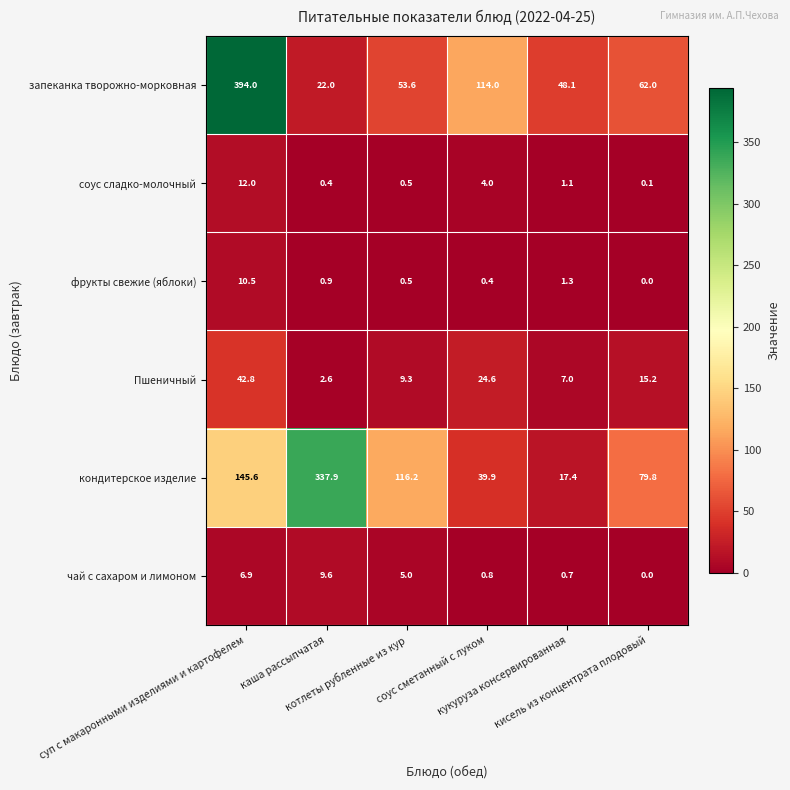

What is the spread (max minus min) of values at суп с макаронными изделиями и картофелем?

387.1